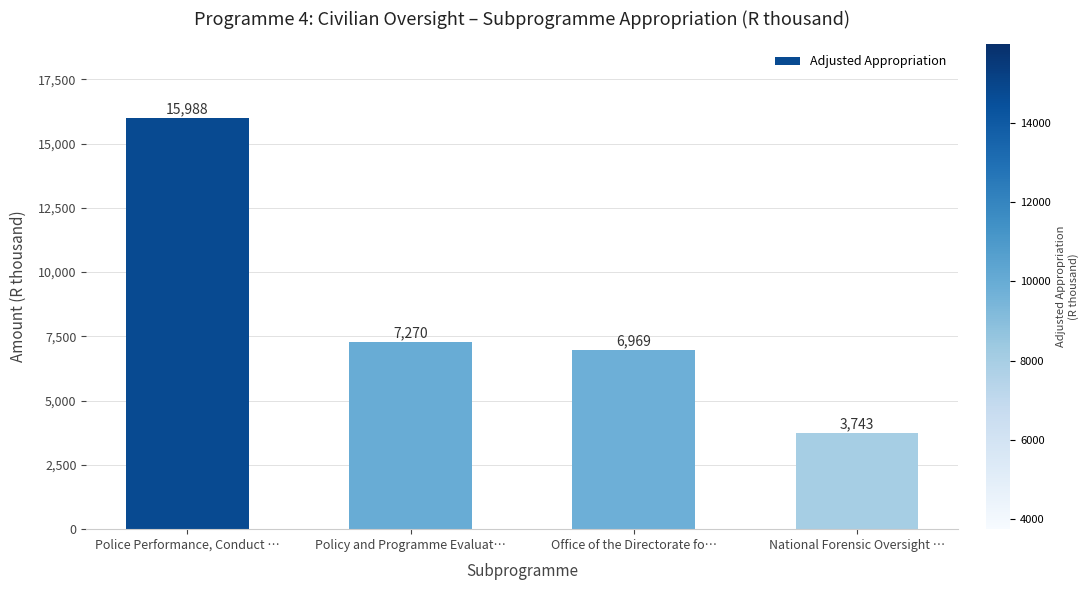

True or false: the data shows 3743 at National Forensic Oversight ….

True